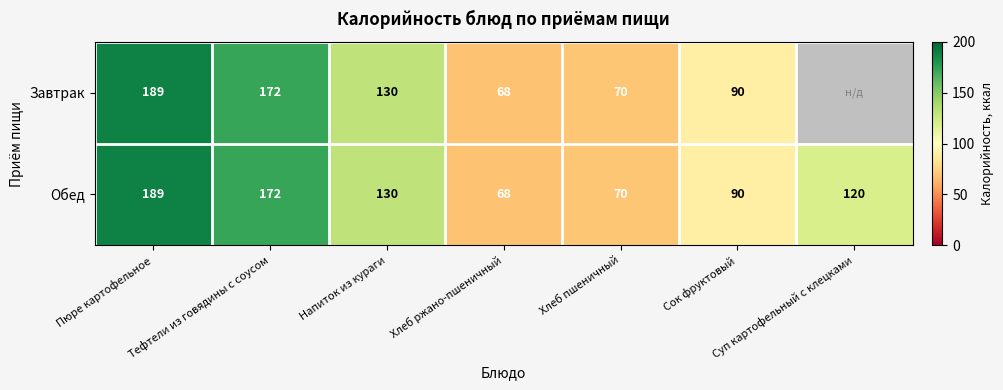

What is the difference between the maximum and second lowest values in the Обед series?

119